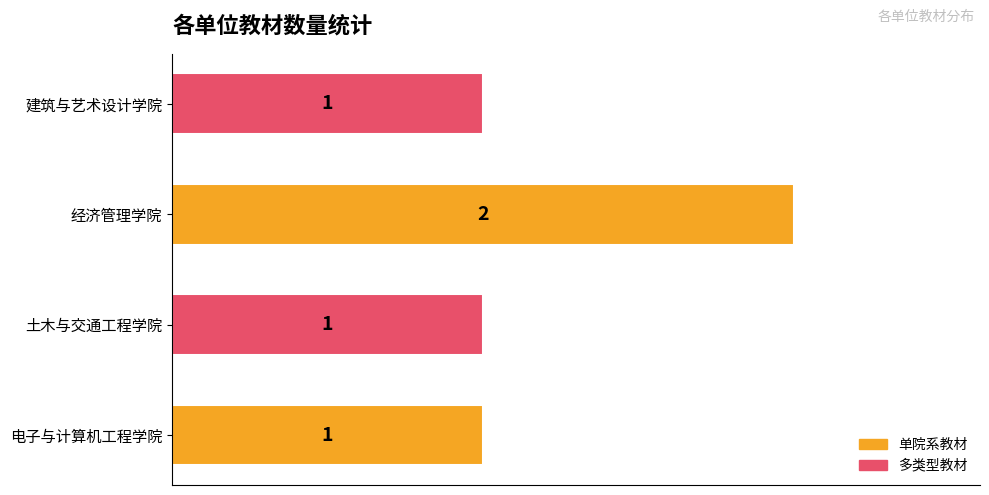

Which has a higher value, 电子与计算机工程学院 or 经济管理学院?

经济管理学院